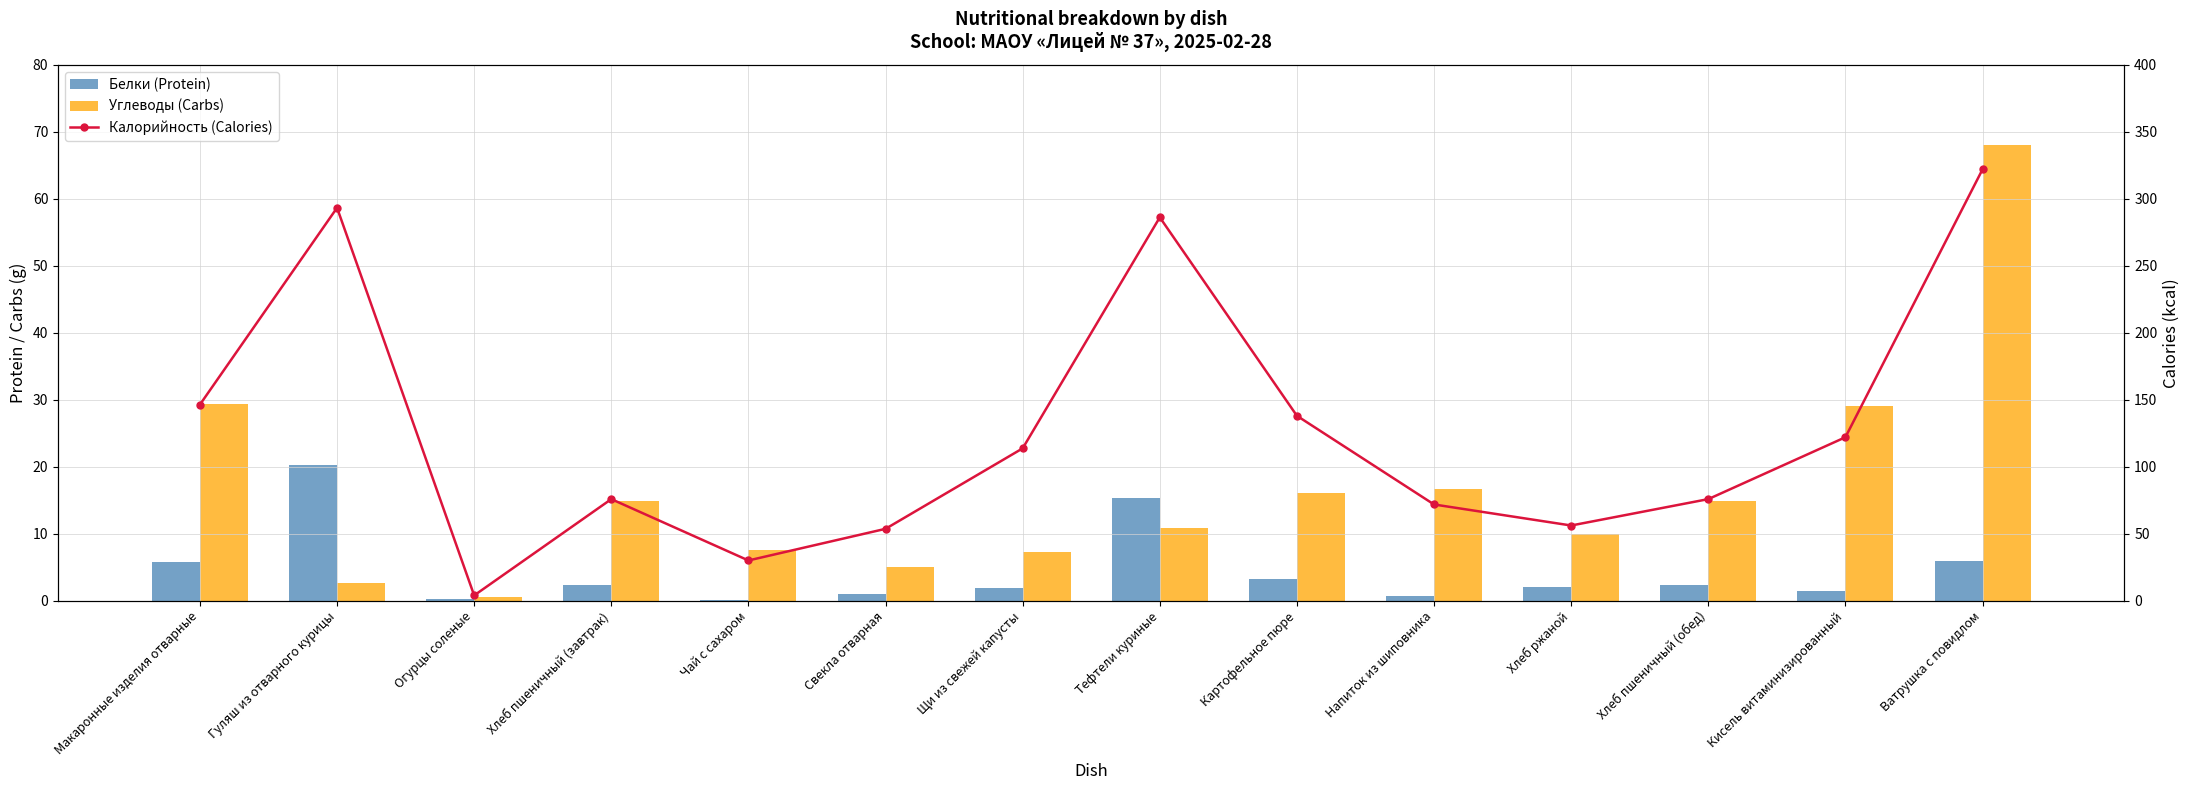

What is the label of the 5th bar from the right?

Напиток из шиповника